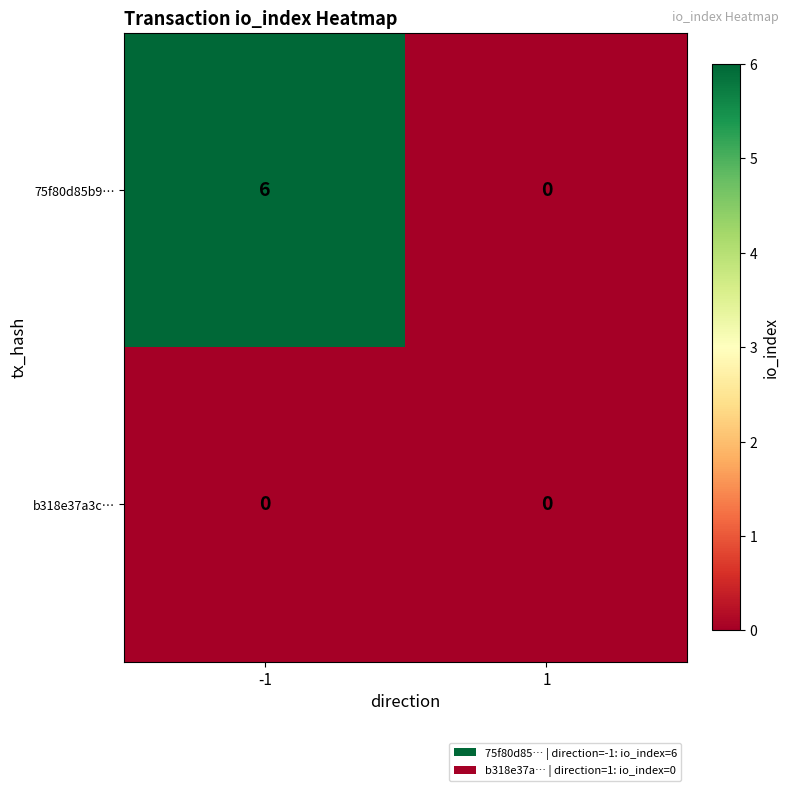

How many positive values does the 75f80d85b9… series have?

1